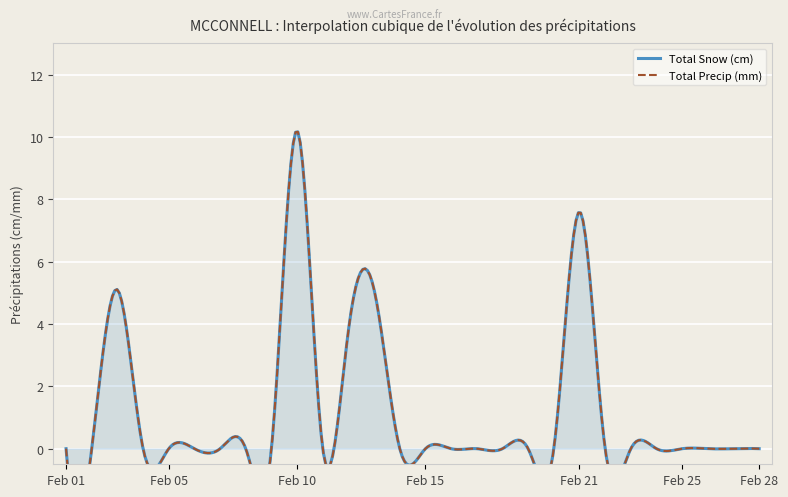

How many values in the Total Snow (cm) series exceed 0?

5